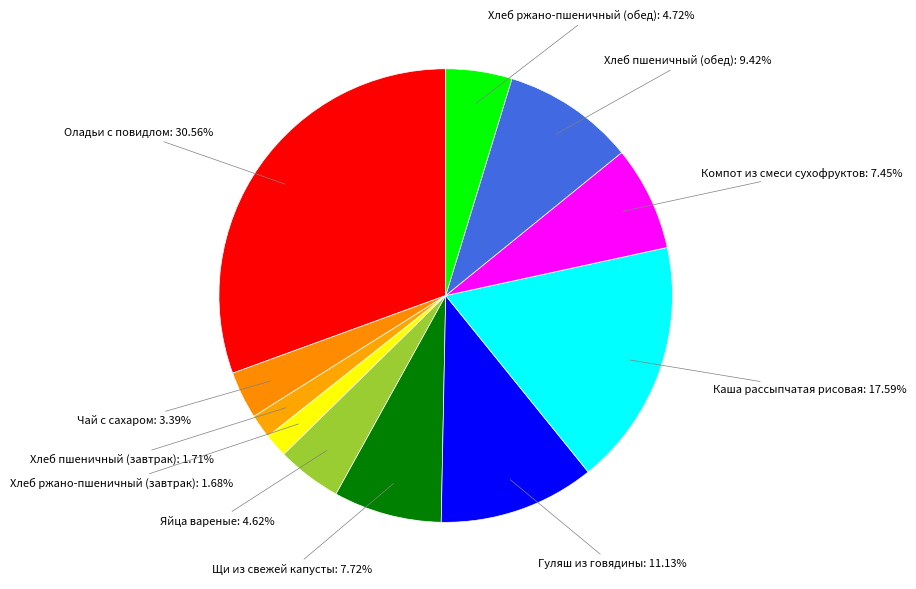

Is there a majority slice in this chart?

No